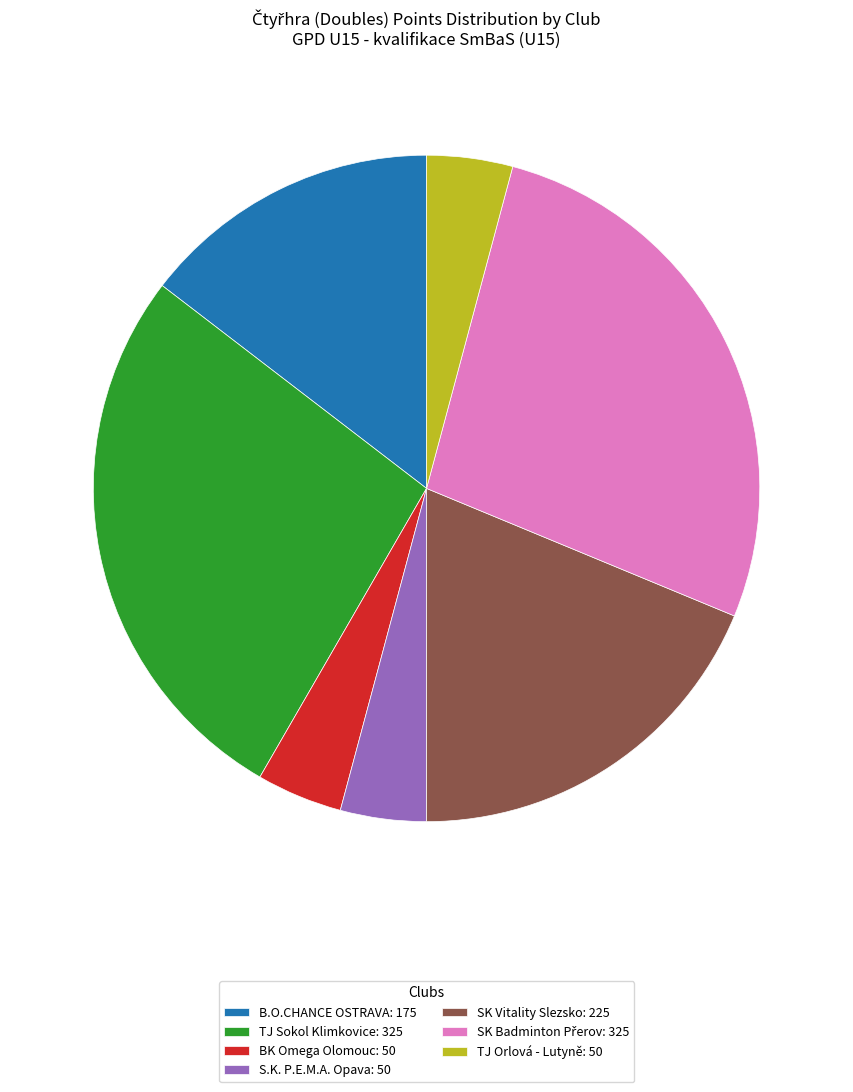

Is there any slice that represents more than half of the pie?

No